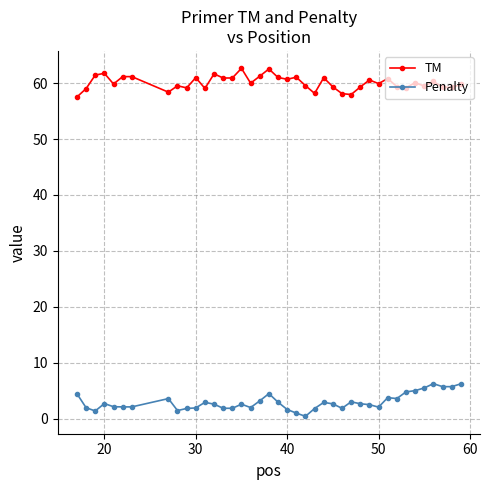

Which series has the largest total across all categories?

TM